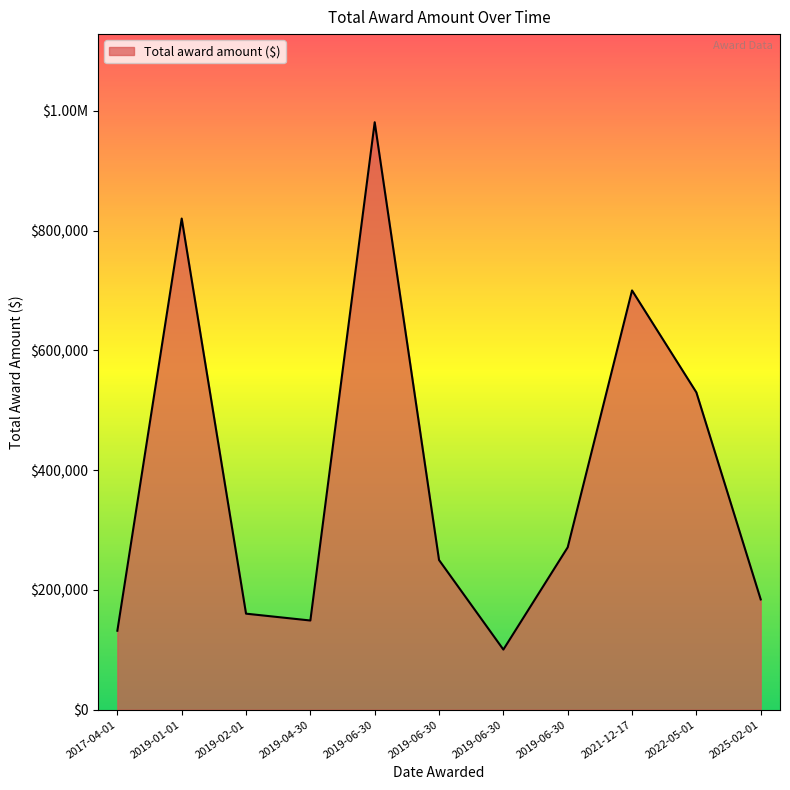

What is the sum of all values?

4277764